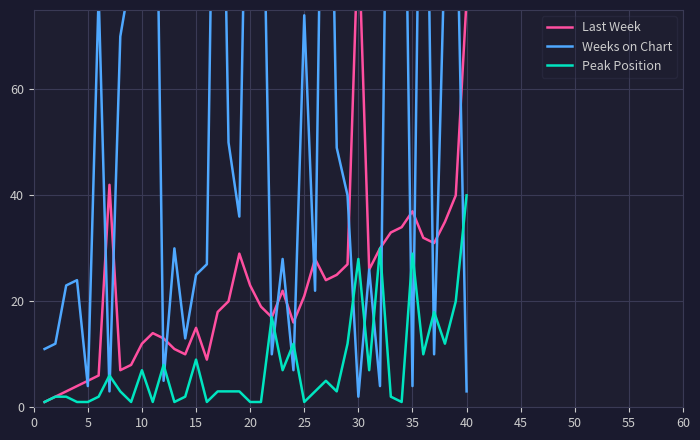

Reading left to right, what are all the values shown in this chart?

Last Week: 1	2	3	4	5	6	42	7	8	12	14	13	11	10	15	9	18	20	29	23	19	17	22	16	21	28	24	25	27	90	26	30	33	34	37	32	31	35	40	77
Weeks on Chart: 11	12	23	24	4	78	3	70	82	128	156	5	30	13	25	27	169	50	36	147	126	10	28	7	74	22	164	49	40	2	26	4	169	155	4	158	10	88	105	3
Peak Position: 1	2	2	1	1	2	6	3	1	7	1	8	1	2	9	1	3	3	3	1	1	17	7	12	1	3	5	3	12	28	7	30	2	1	29	10	18	12	20	40